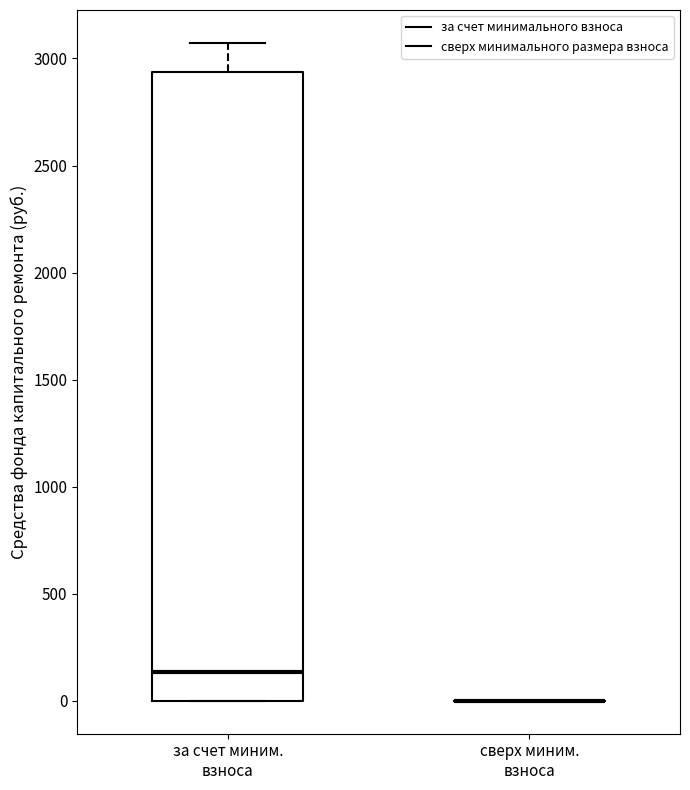

Where is the upper edge of the box for за счет миним. взноса on the y-axis? The values are not printed on the chart, so give them approximately, as read against the axis.

2950